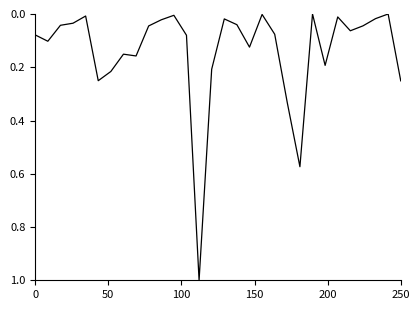

What is the maximum value shown in the chart?

1.0